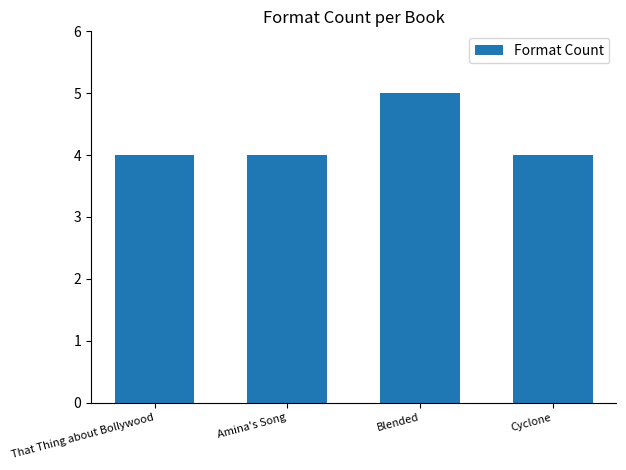

Count the number of data series in this chart.

1